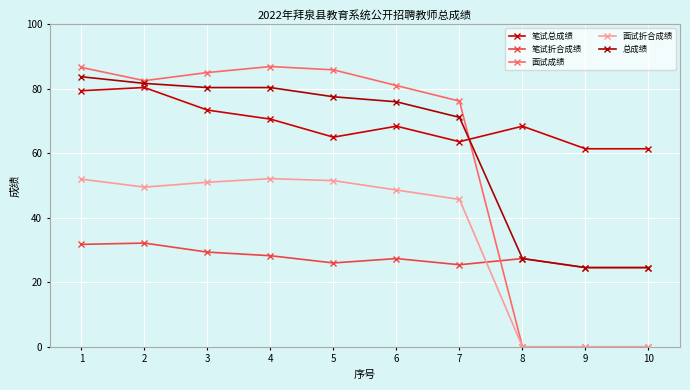

The value of 总成绩 at 8 is 27.4. True or false?

True